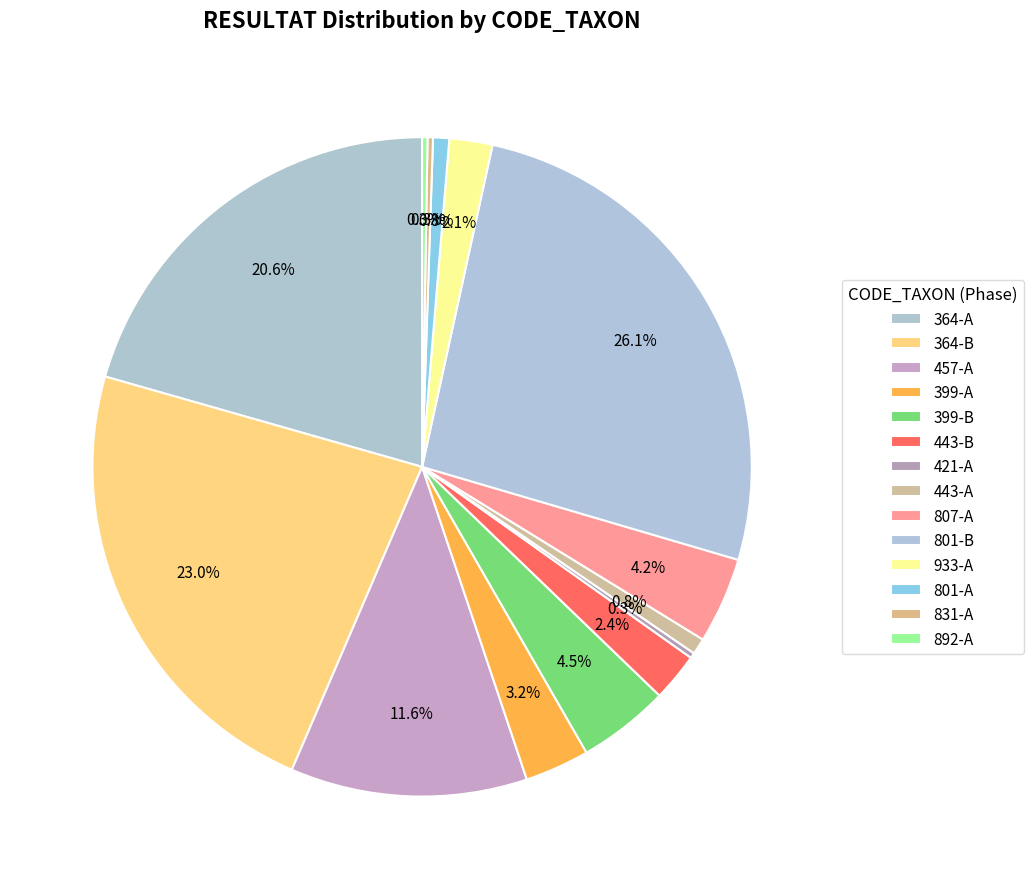

To the nearest percent, what is the average slice percentage?

7%